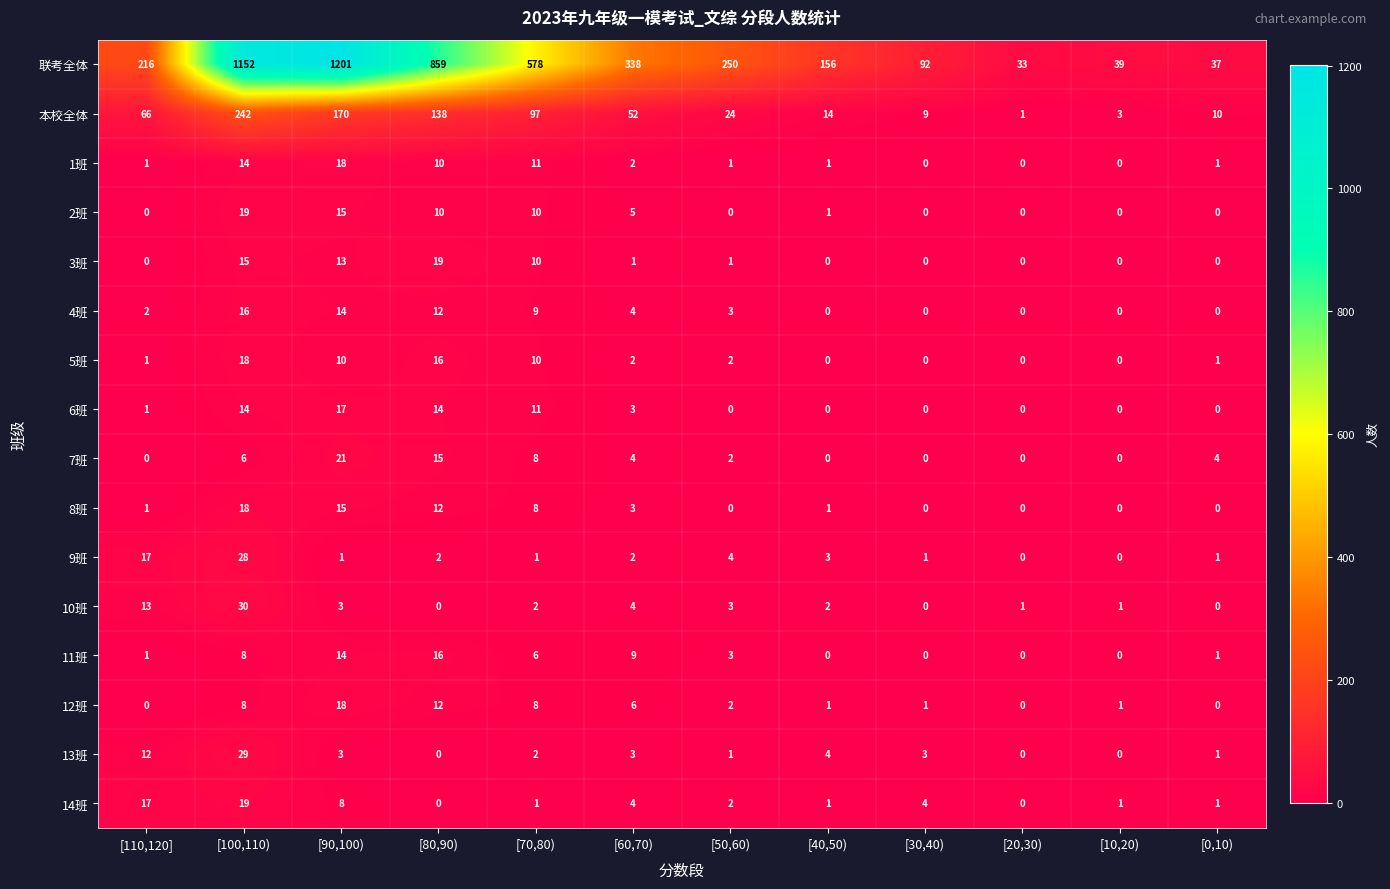

The value of 2班 at [60,70) is 5. True or false?

True